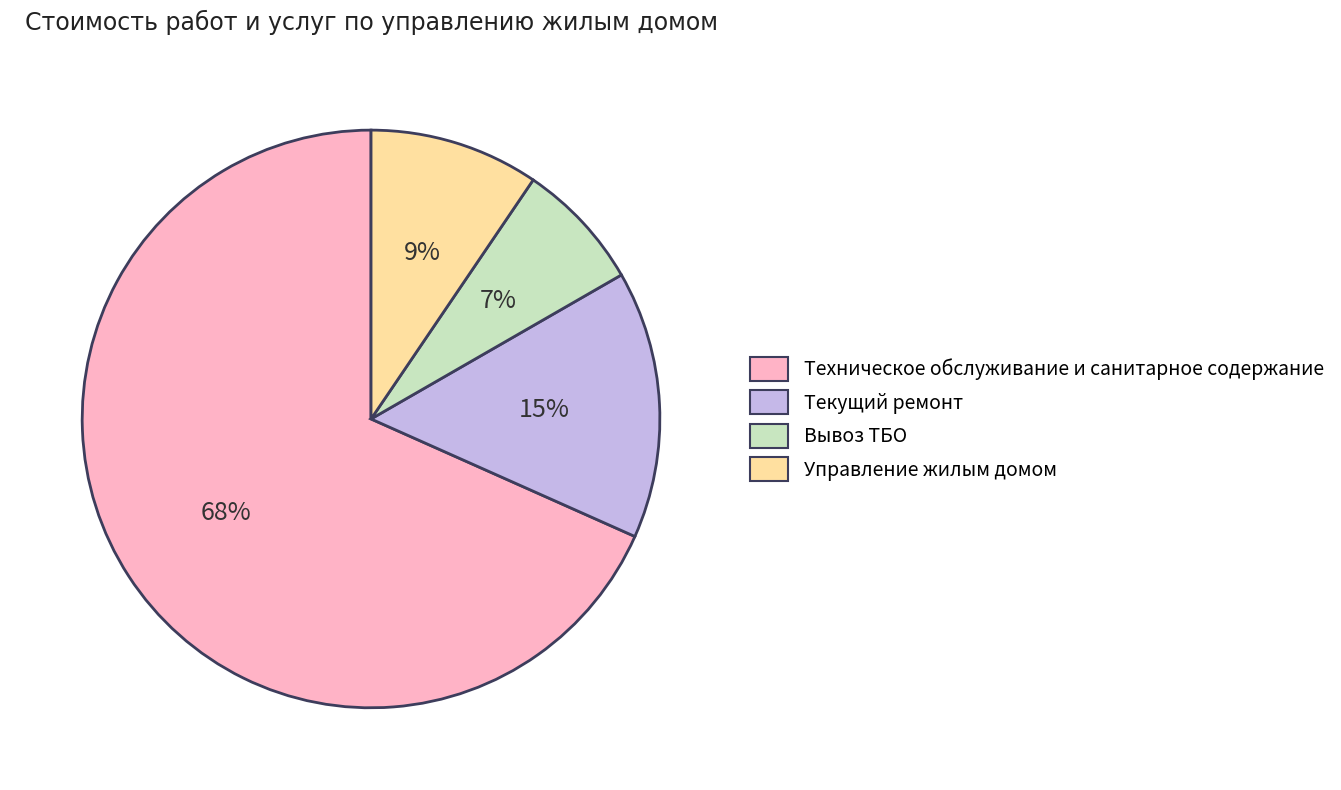

What is the largest slice in the pie chart?

Техническое обслуживание и санитарное содержание